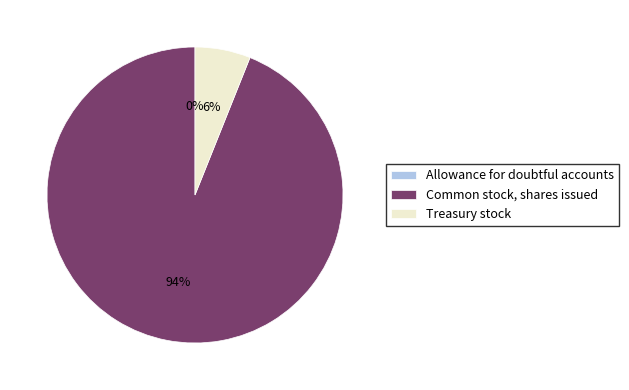

Is there any slice that represents more than half of the pie?

Yes